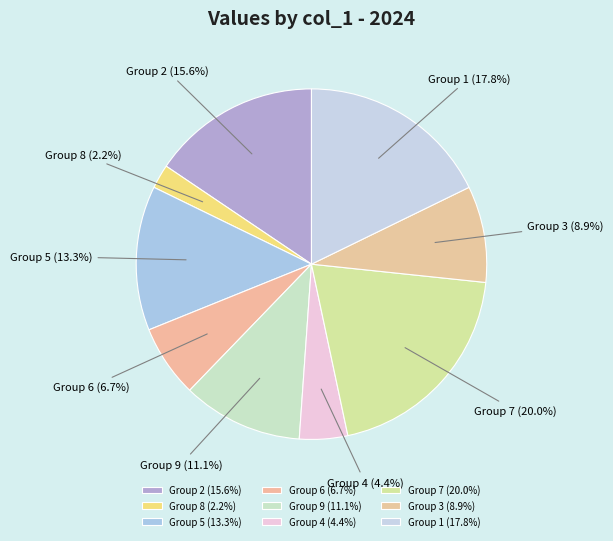

Rank the categories by value from highest to lowest.

Group 7 (20.0%), Group 1 (17.8%), Group 2 (15.6%), Group 5 (13.3%), Group 9 (11.1%), Group 3 (8.9%), Group 6 (6.7%), Group 4 (4.4%), Group 8 (2.2%)